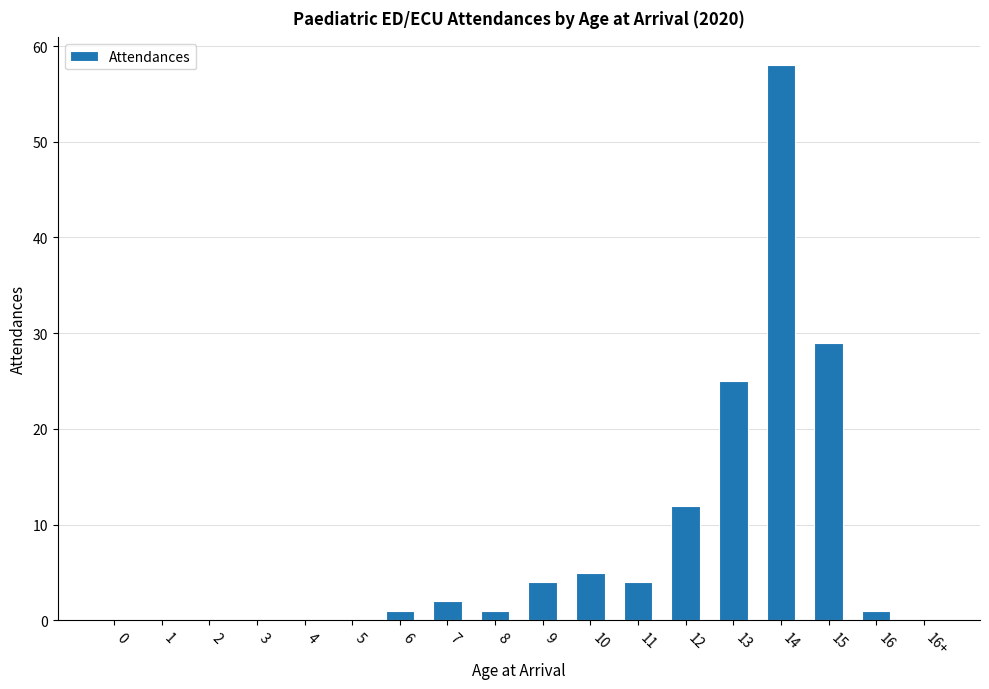

Reading right to left, transcribe all the data shown in this chart.

0	1	29	58	25	12	4	5	4	1	2	1	0	0	0	0	0	0